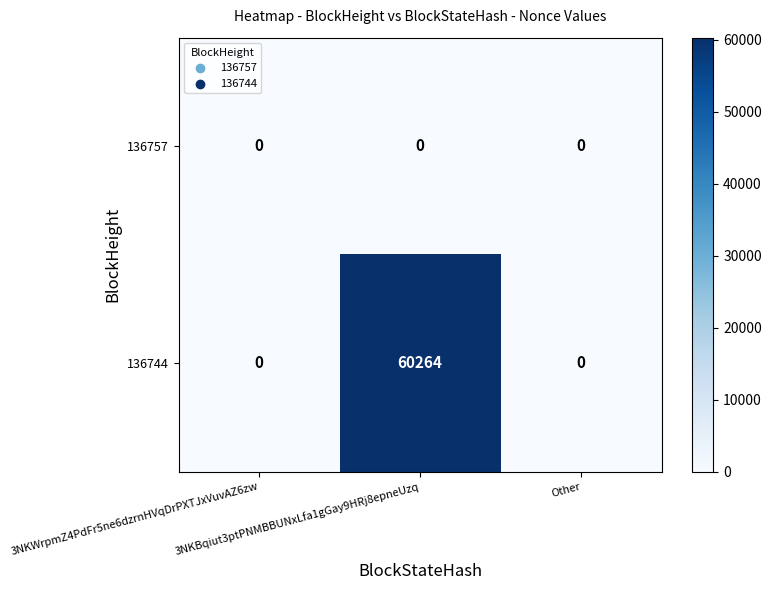

Rank the series by their maximum value, from highest to lowest.

136744, 136757